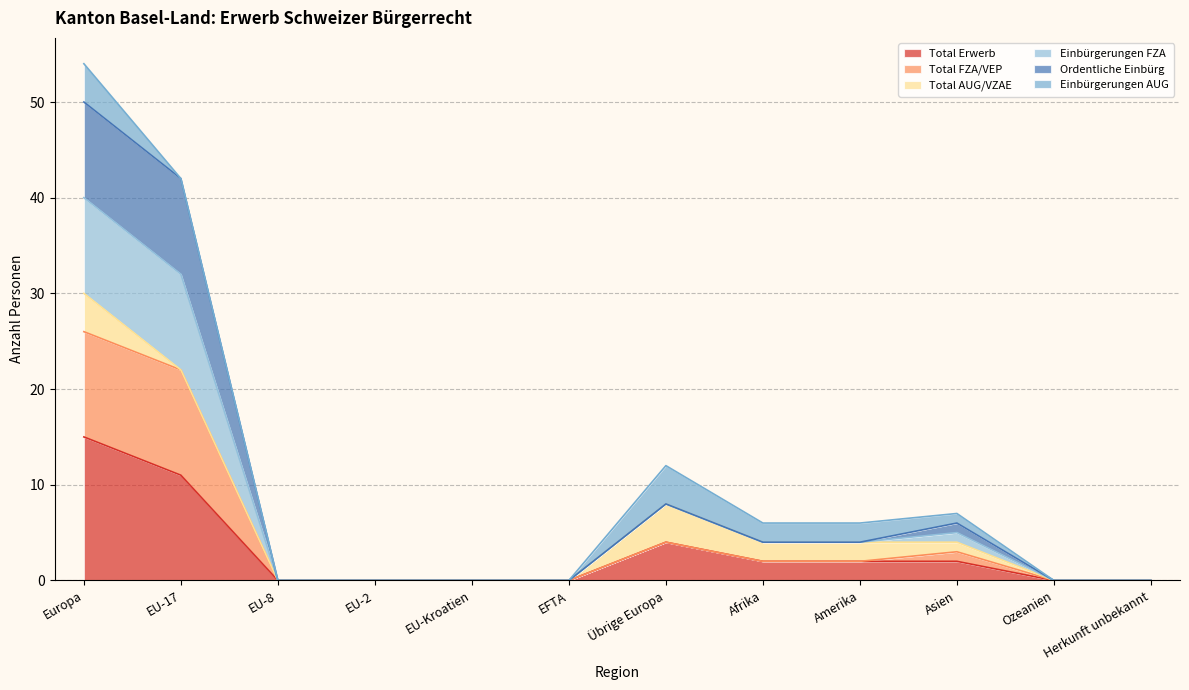

The value of Einbürgerungen FZA at EFTA is 17. True or false?

False